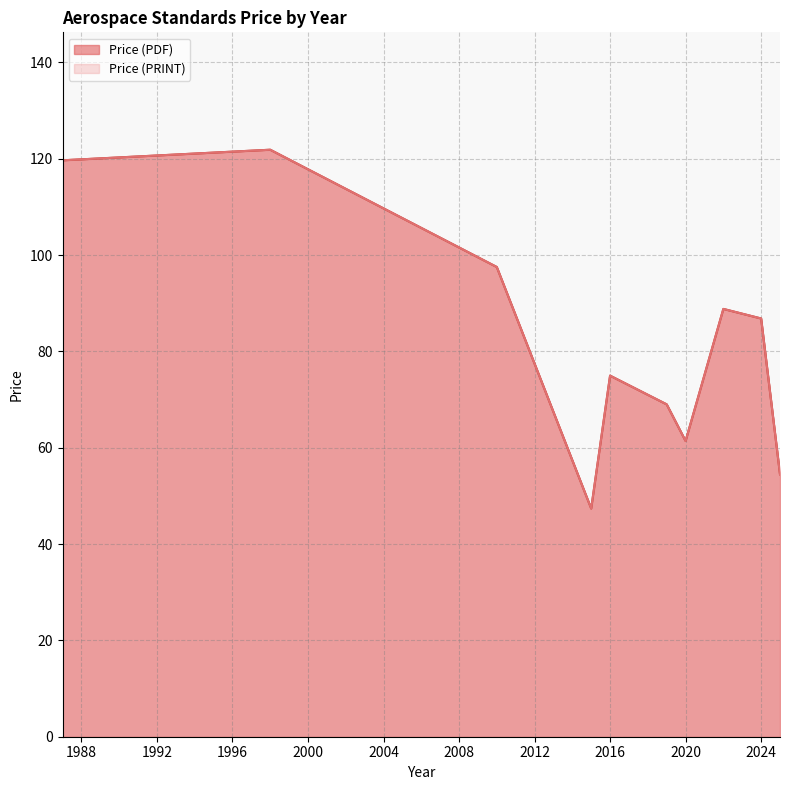

True or false: Price (PDF) and Price (PRINT) intersect in this chart.

False